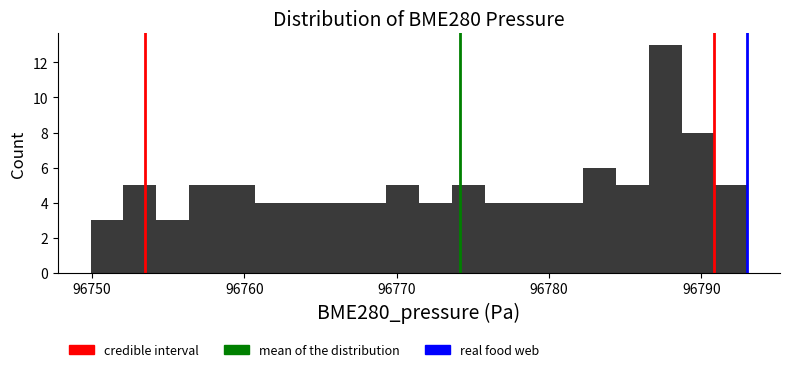

Read against the x-axis, roughly where is the centre of the tallest bar?

96788